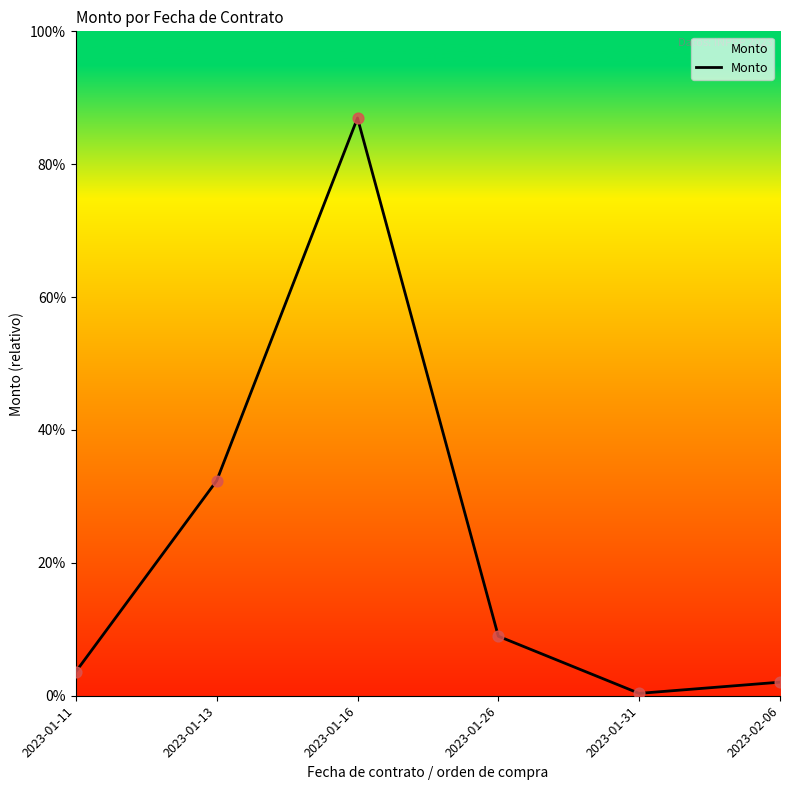

What is the ratio of the value at 2023-01-11 to the value at 2023-01-26?

0.4